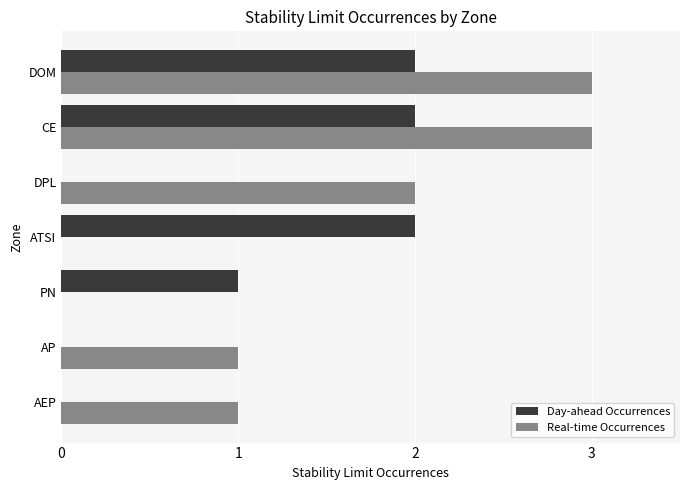

Between ATSI and DOM, which series saw the biggest shift?

Real-time Occurrences